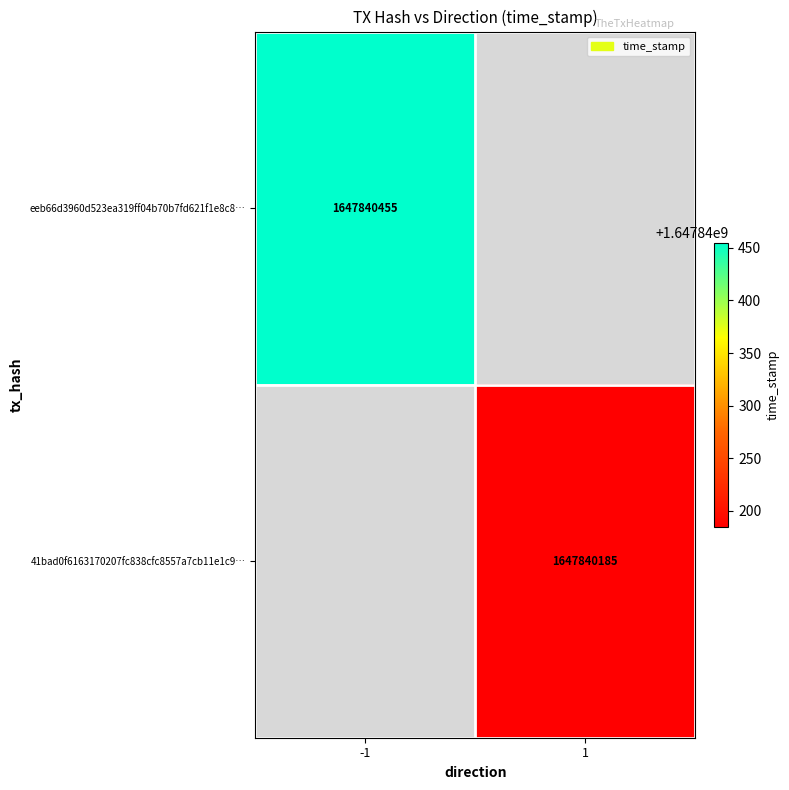

Reading left to right, list all the values displayed in this chart.

eeb66d3960d523ea319ff04b70b7fd621f1e8c8: 0=-1	1=1647840455
41bad0f6163170207fc838cfc8557a7cb11e1c9: 0=1	1=1647840185